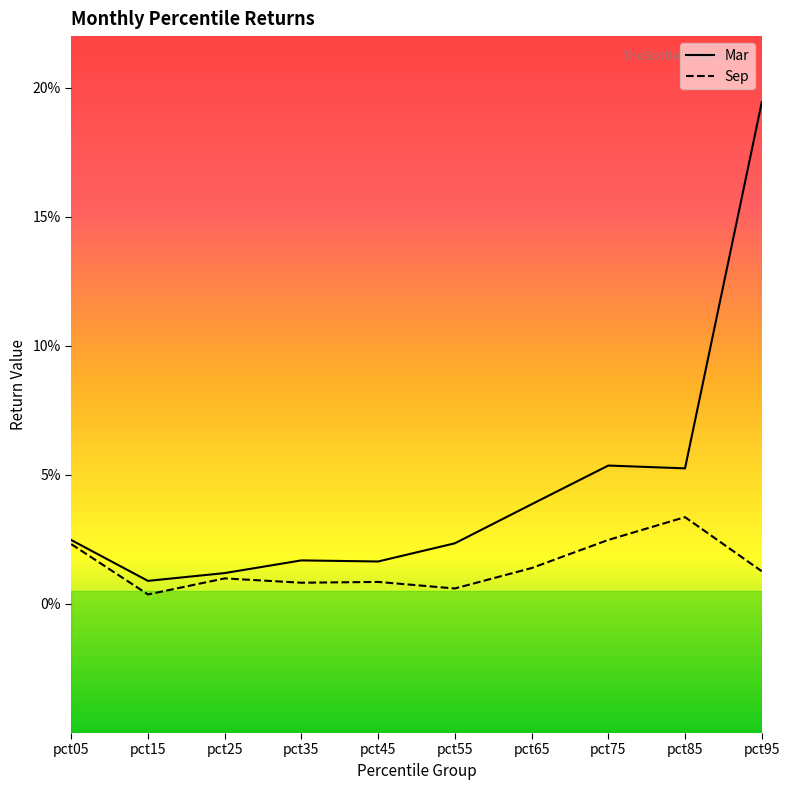

True or false: Sep and Mar cross at least once.

False